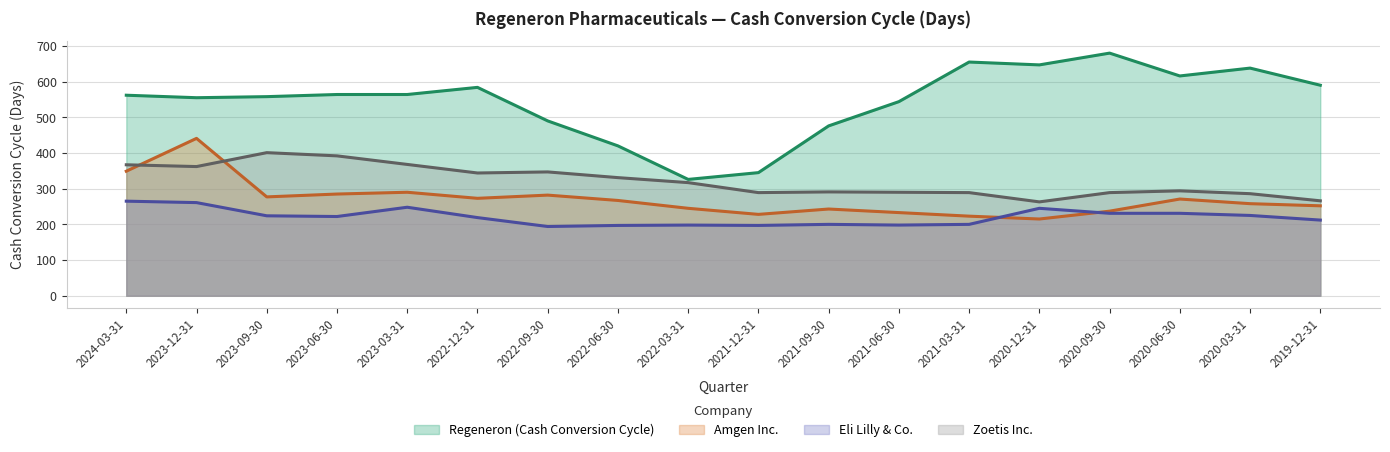

Which series has the largest range (max minus min)?

Regeneron (Cash Conversion Cycle)